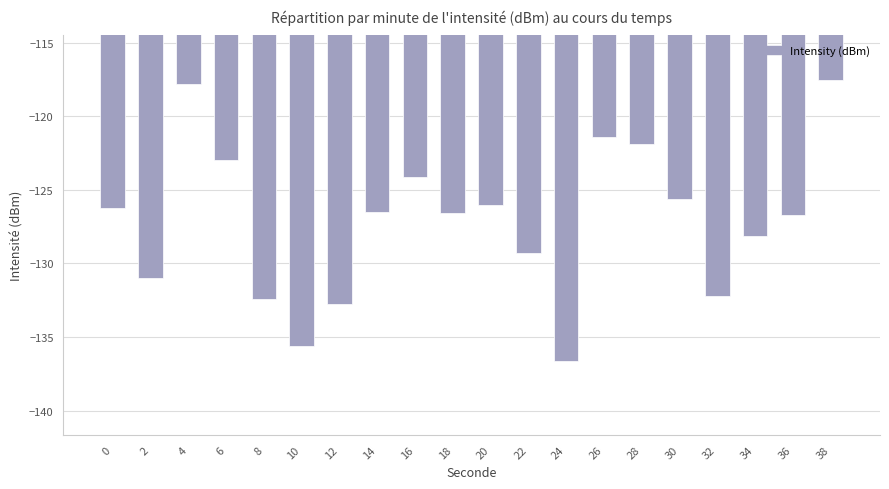

What is the sum of the values at 14 and 32?

-258.7